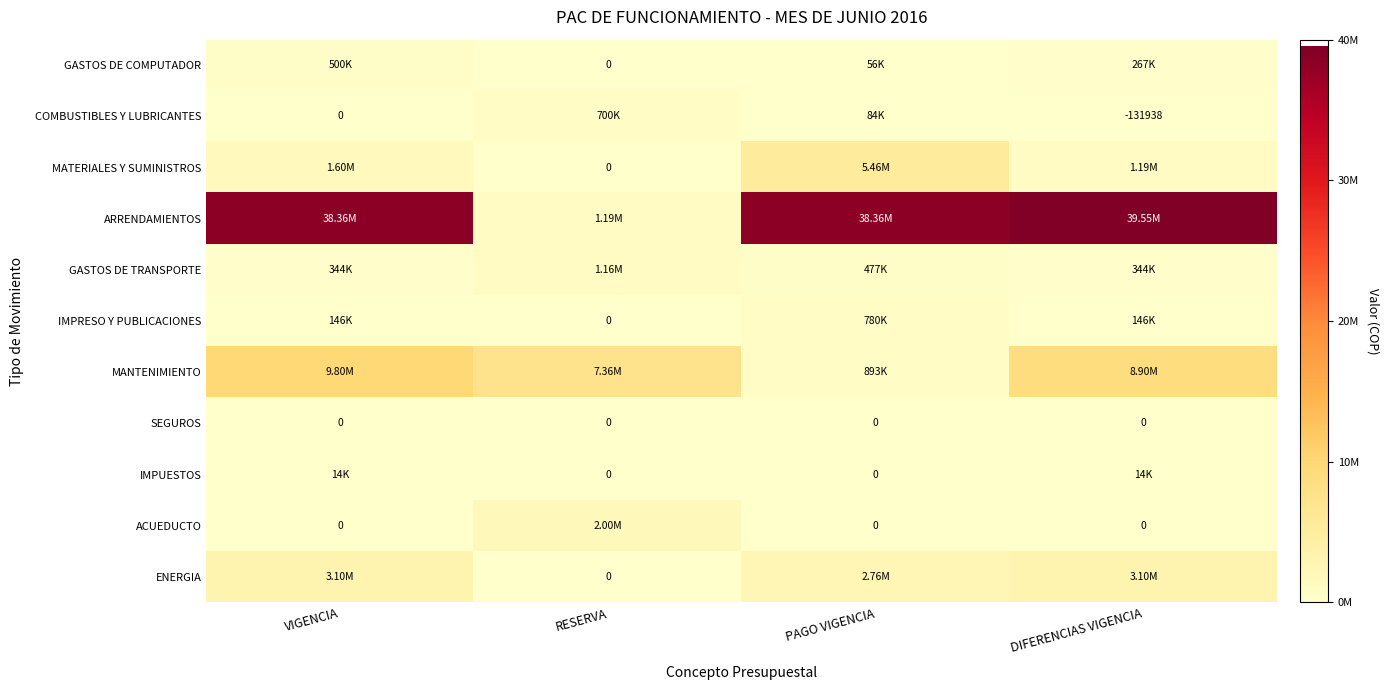

List the labels in order of IMPRESO Y PUBLICACIONES value, largest first.

PAGO VIGENCIA, VIGENCIA, DIFERENCIAS VIGENCIA, RESERVA